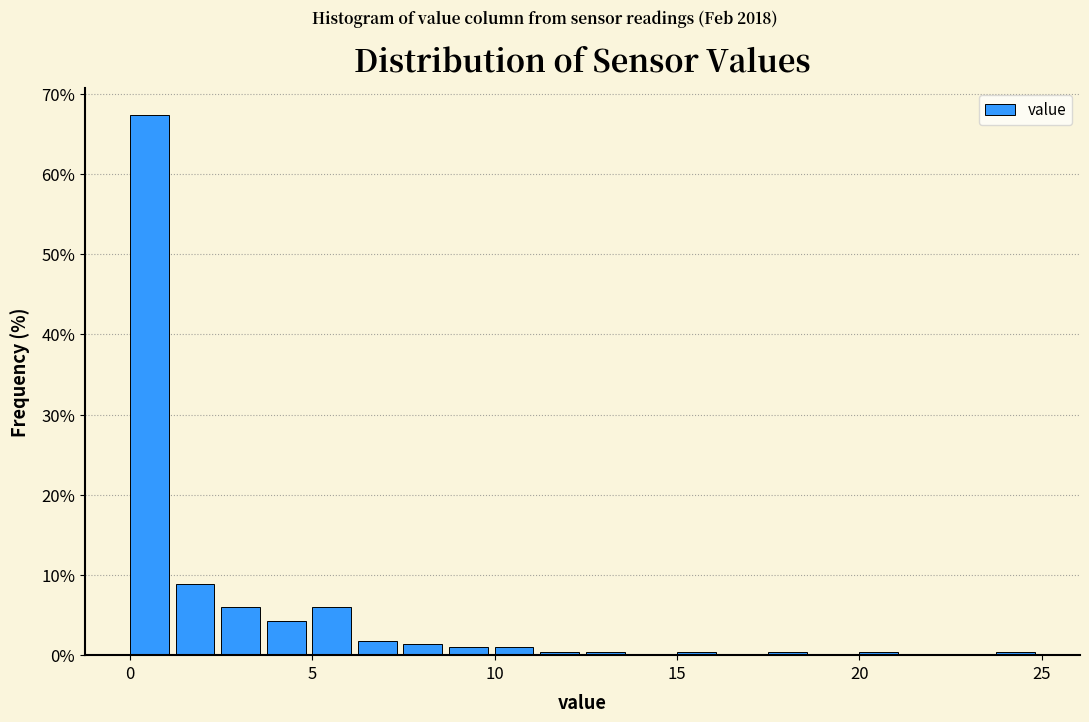

Around what value on the x-axis is the tallest bar? Give the approximate position of its centre, as read against the axis.

0.5